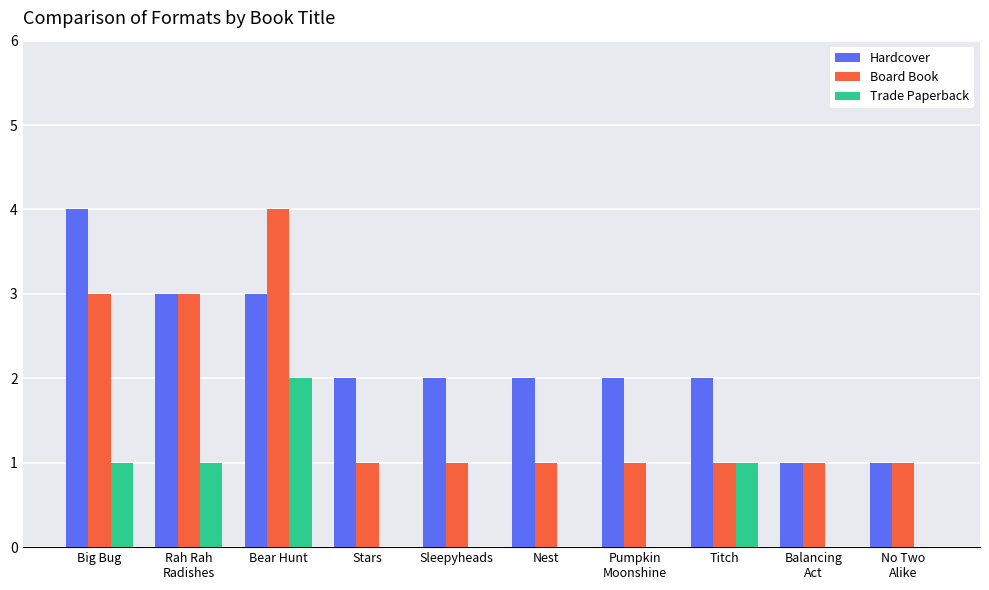

True or false: Board Book has a value of 4 at Big Bug.

False